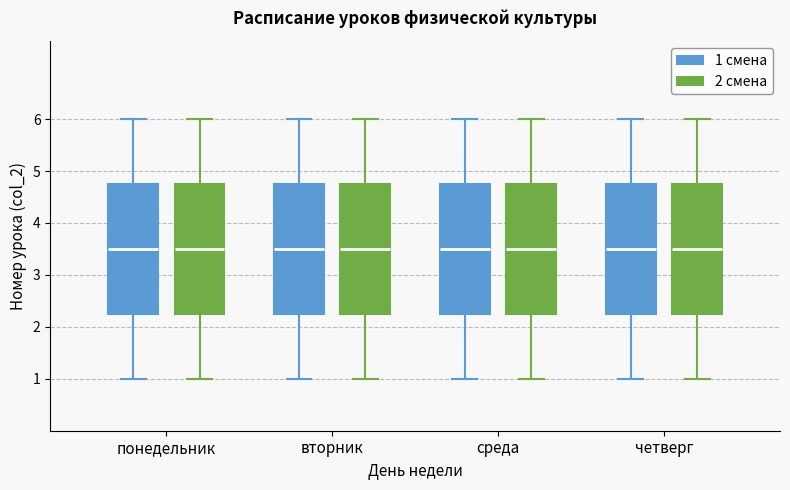

Reading left to right, read every box against the y-axis: the position of its median line, the range the box covers, and the ends of its whiskers. The values are not printed on the chart, so give them approximately, as read against the axis.

понедельник (1 смена): median 3.5, box 2.3 to 4.8, whiskers 1.0 to 6.0
понедельник (2 смена): median 3.5, box 2.3 to 4.8, whiskers 1.0 to 6.0
вторник (1 смена): median 3.5, box 2.3 to 4.8, whiskers 1.0 to 6.0
вторник (2 смена): median 3.5, box 2.3 to 4.8, whiskers 1.0 to 6.0
среда (1 смена): median 3.5, box 2.3 to 4.8, whiskers 1.0 to 6.0
среда (2 смена): median 3.5, box 2.3 to 4.8, whiskers 1.0 to 6.0
четверг (1 смена): median 3.5, box 2.3 to 4.8, whiskers 1.0 to 6.0
четверг (2 смена): median 3.5, box 2.3 to 4.8, whiskers 1.0 to 6.0